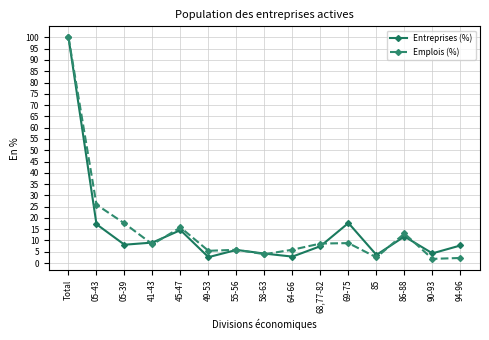

What is the maximum value shown in the chart?

100.0